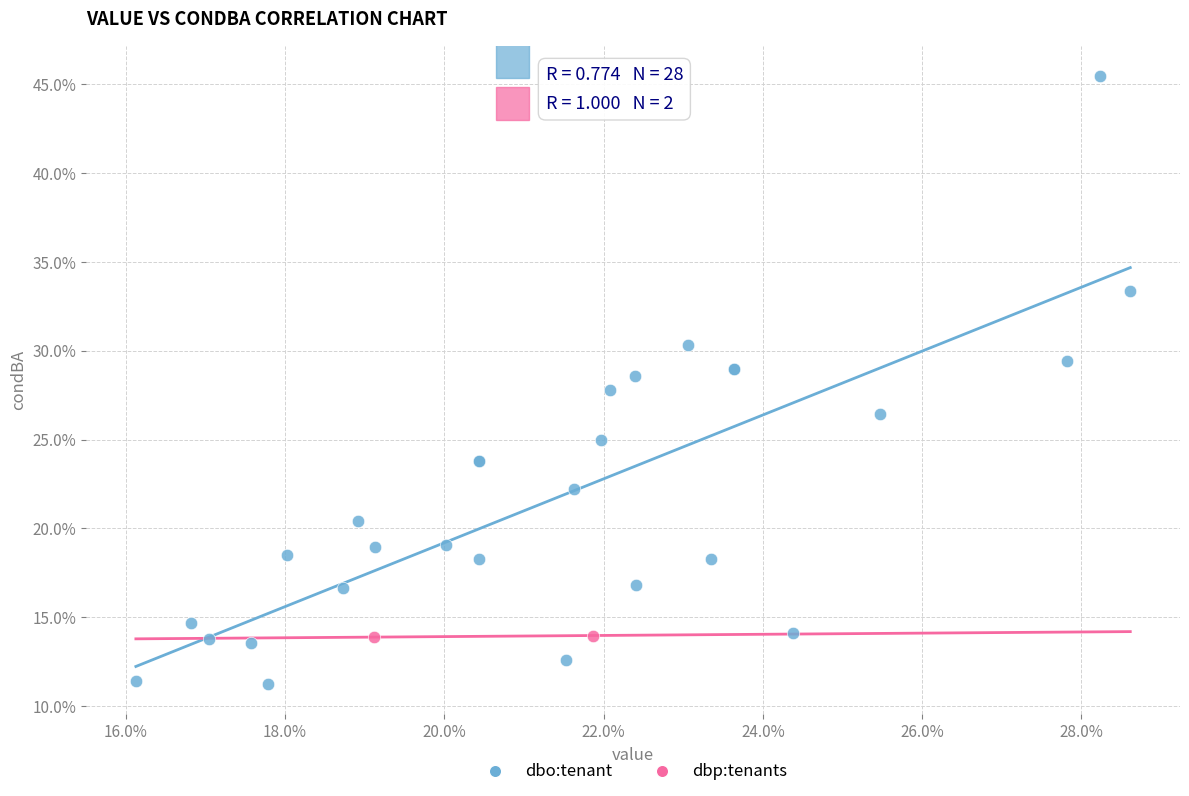

What are all the series names shown in the legend?

dbo:tenant, dbp:tenants